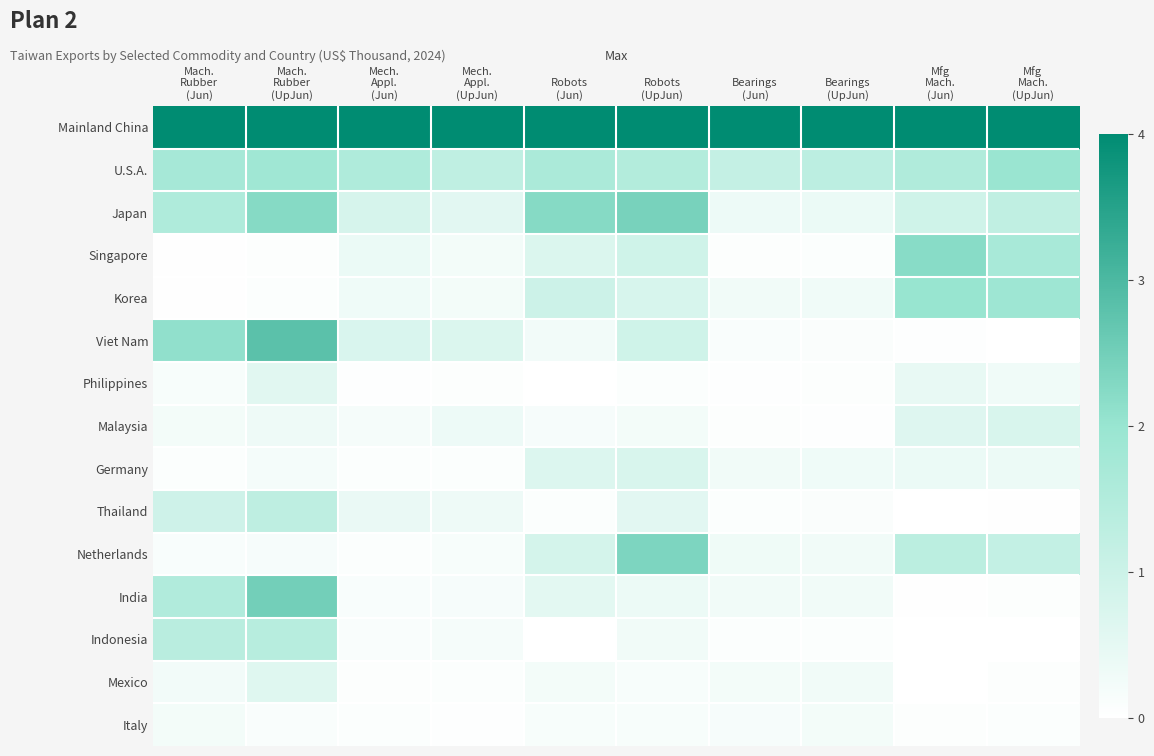

What is the difference between the highest and lowest values at Robots
(UpJun)?

3.9